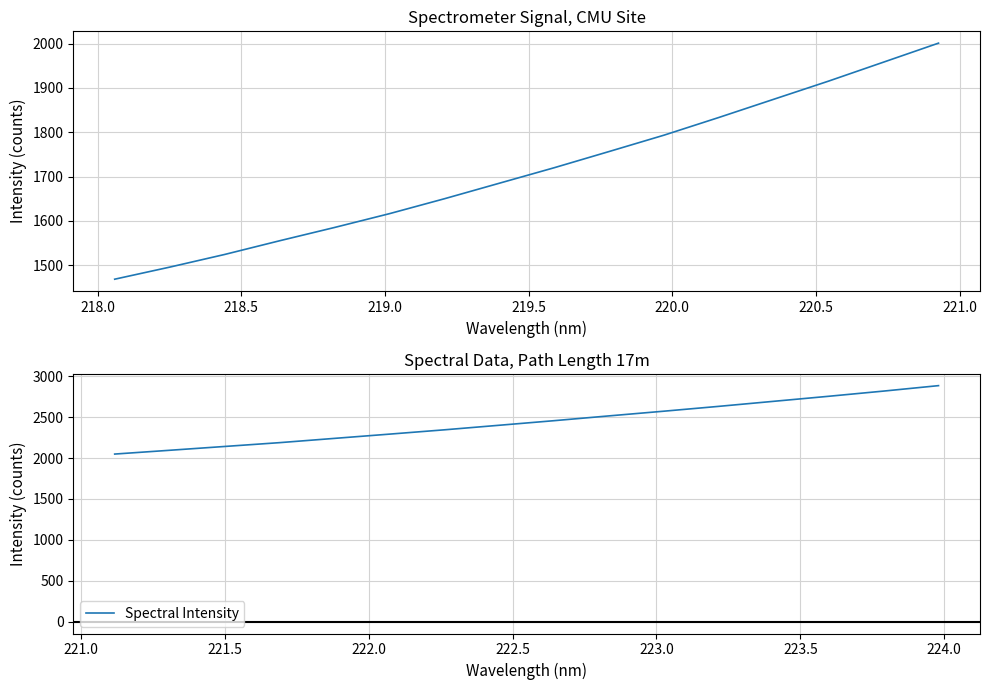

True or false: Spectral Intensity and Spectral Intensity (low range) intersect in this chart.

False